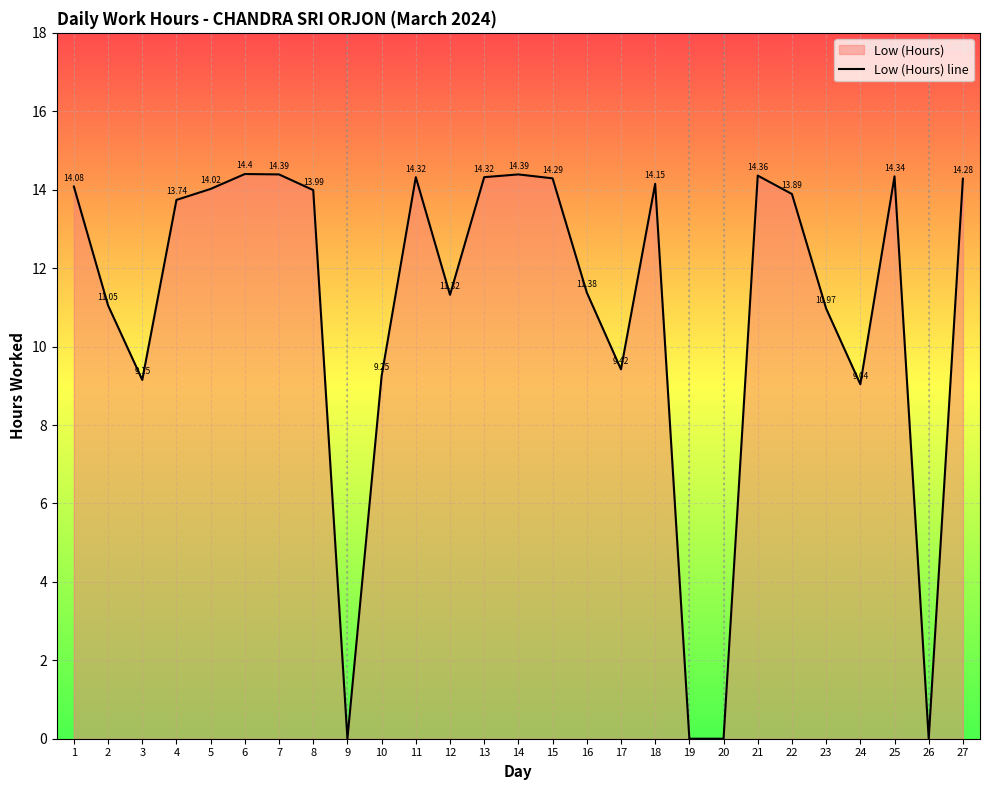

Where does the data first go above 13?

1